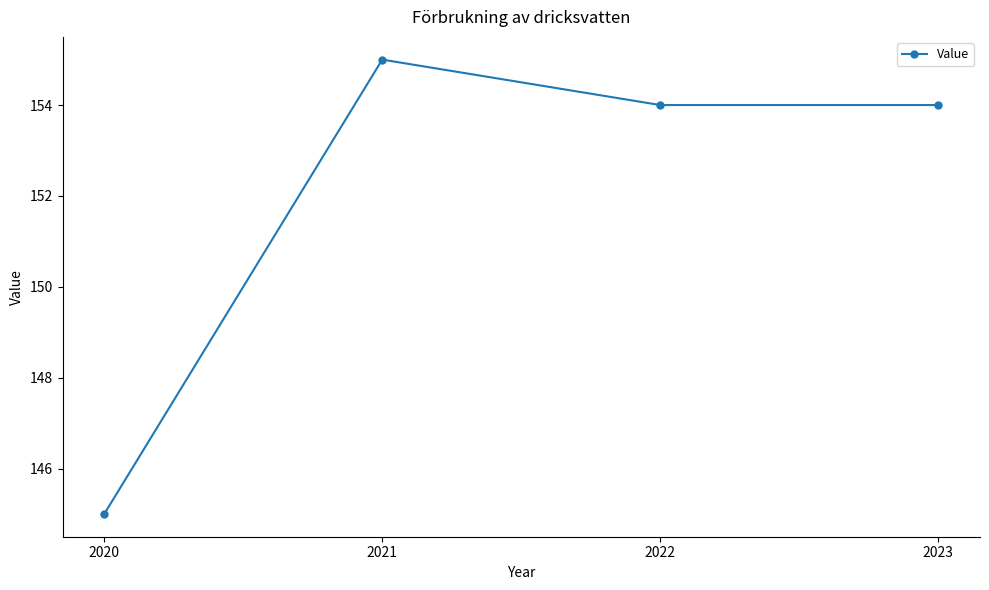

Which category has the lowest value across all series?

2020